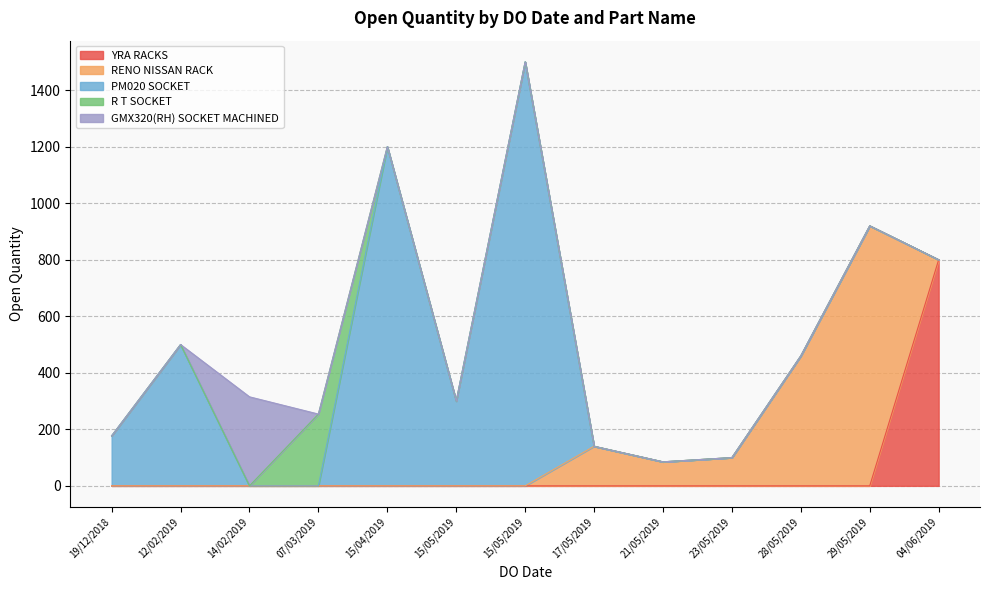

At which label does the data first exceed 315?

04/06/2019